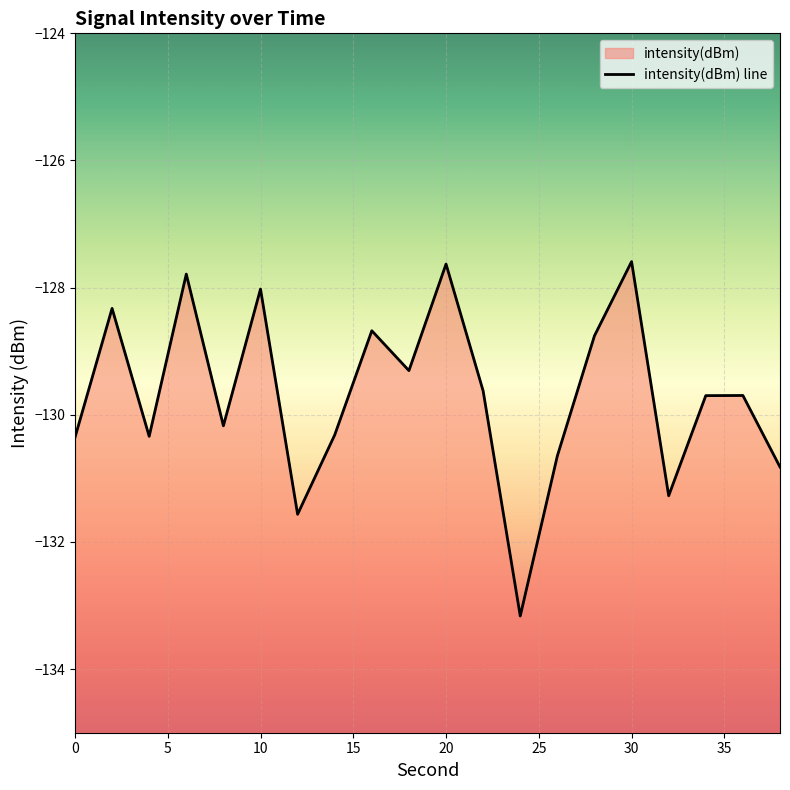

List the labels in order of value, largest first.

30, 20, 6, 10, 2, 16, 28, 18, 22, 36, 34, 8, 14, 4, 0, 26, 38, 32, 12, 24